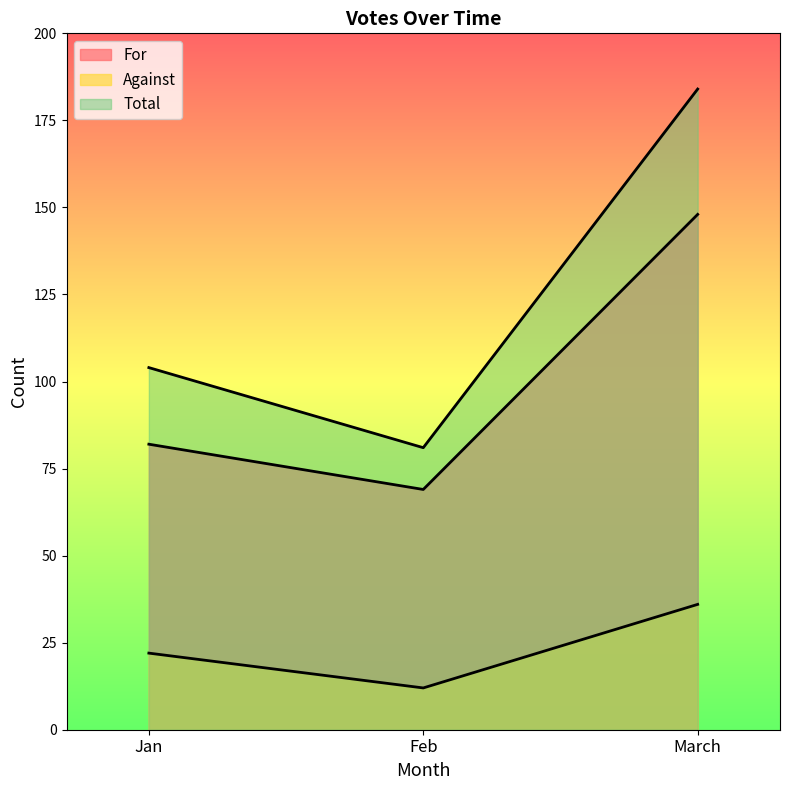

How many values in the Total series exceed 104?

1